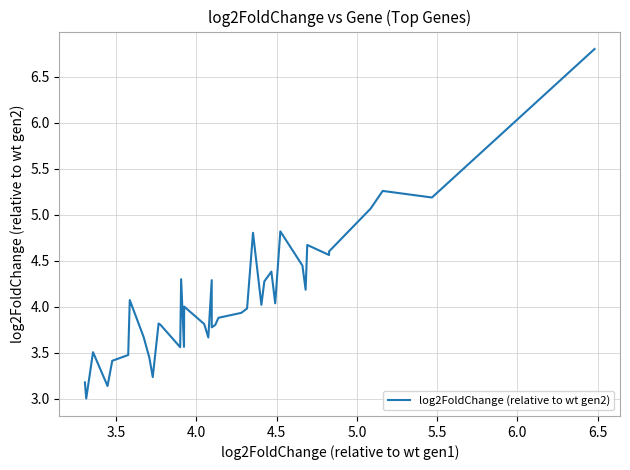

What is the minimum value shown in the chart?

3.0